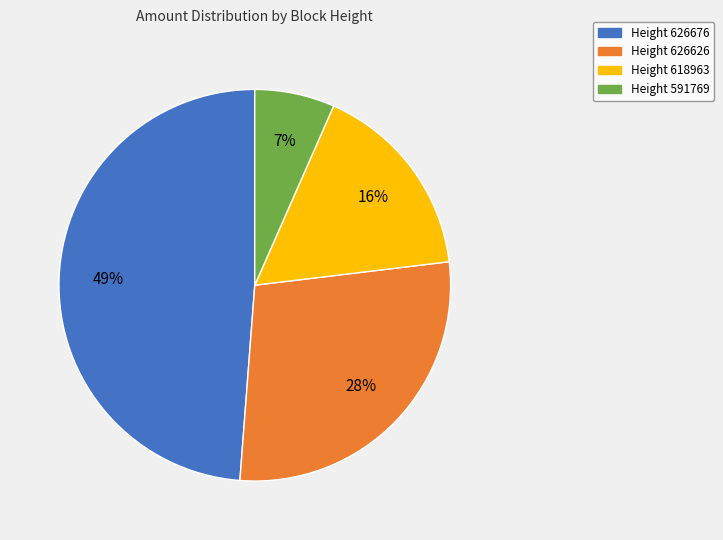

Is there any slice that represents more than half of the pie?

No